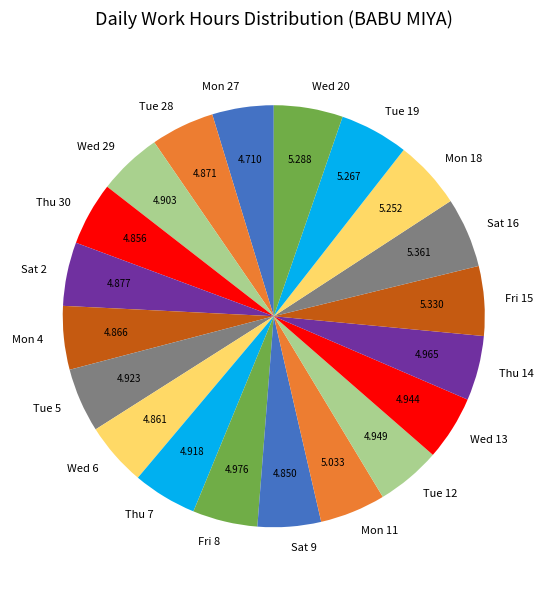

Is there a majority slice in this chart?

No